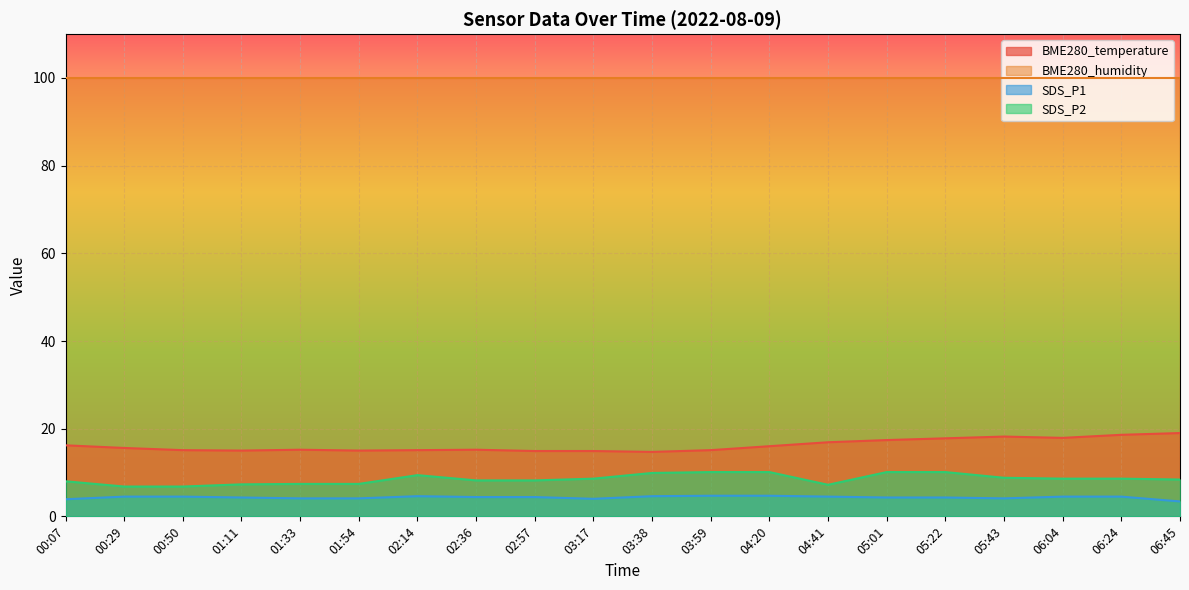

Is it true that SDS_P2 equals 8.6 at 06:24?

True